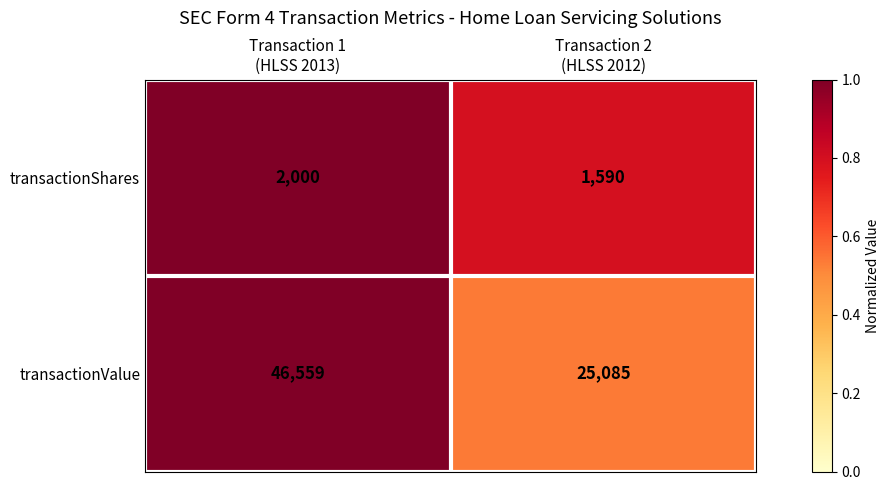

Reading left to right, list all the values displayed in this chart.

transactionShares: 2000	1590
transactionValue: 46559	25085